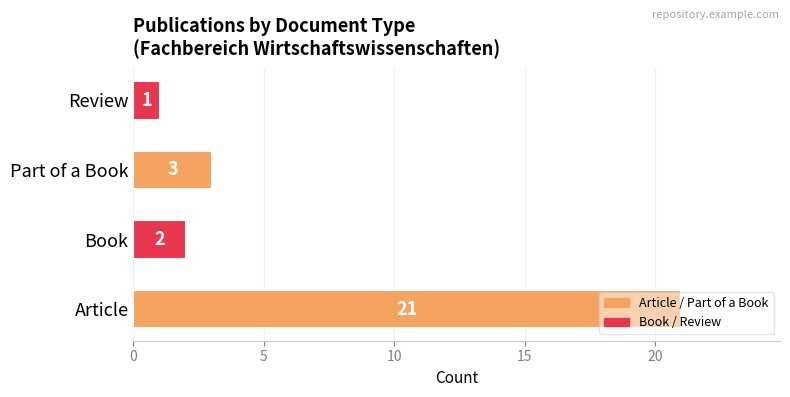

Where is the data nearest to the value 11?

Part of a Book